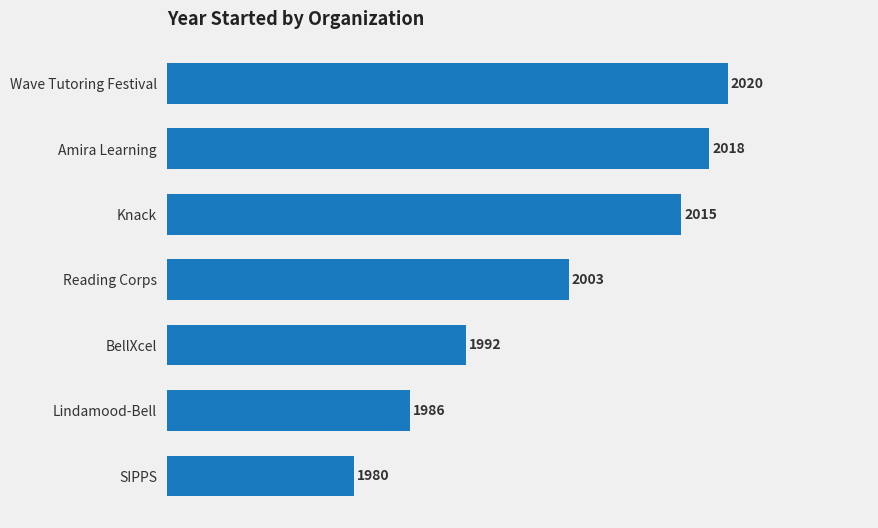

True or false: the data shows 1249 at Wave Tutoring Festival.

False